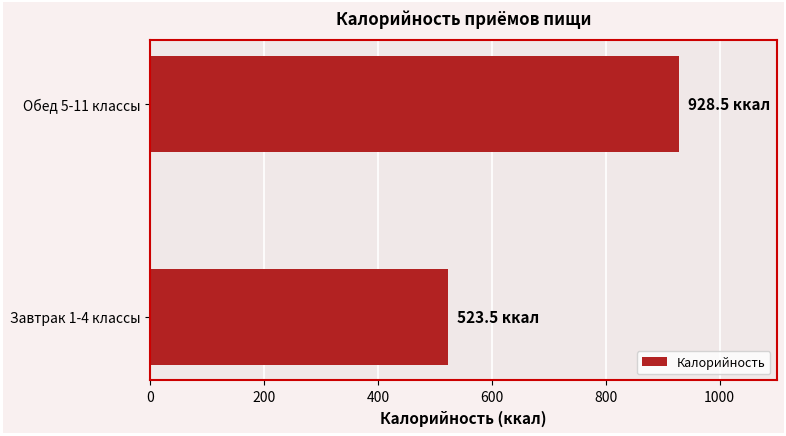

How many data points are above 928?

1